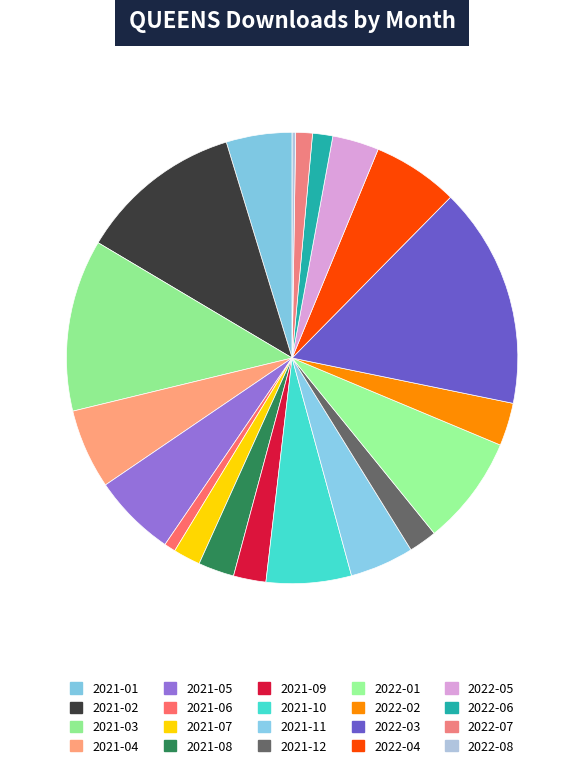

Which slice is the largest?

2022-03